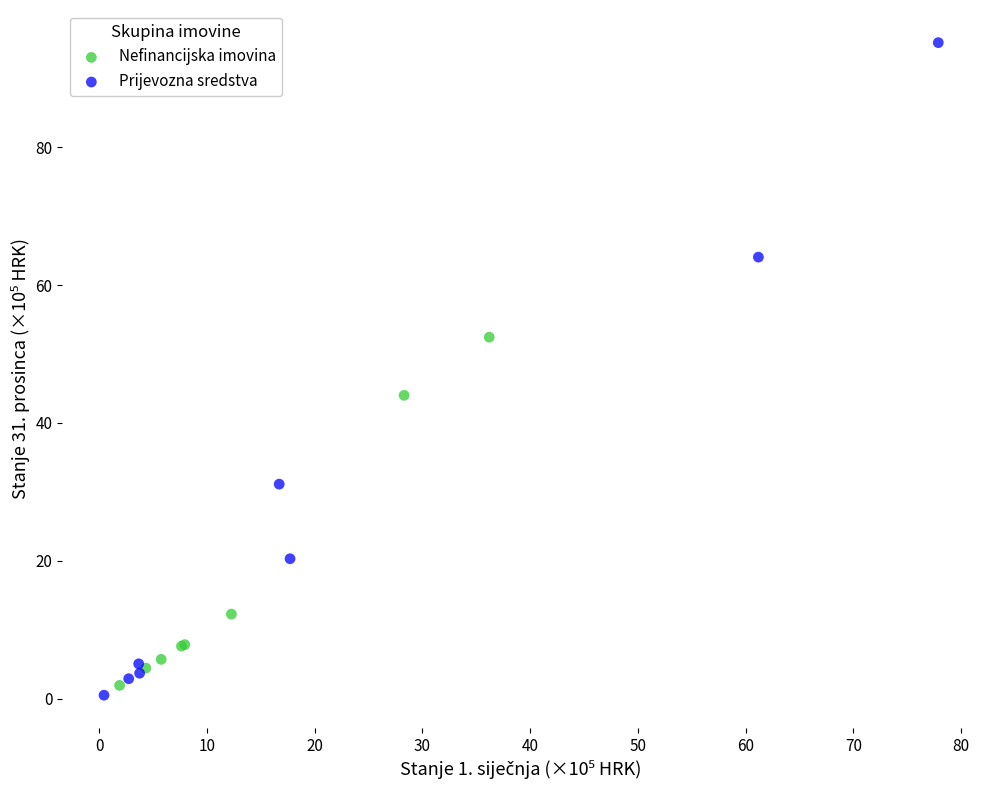

Which series contains the lowest Y value?

Prijevozna sredstva